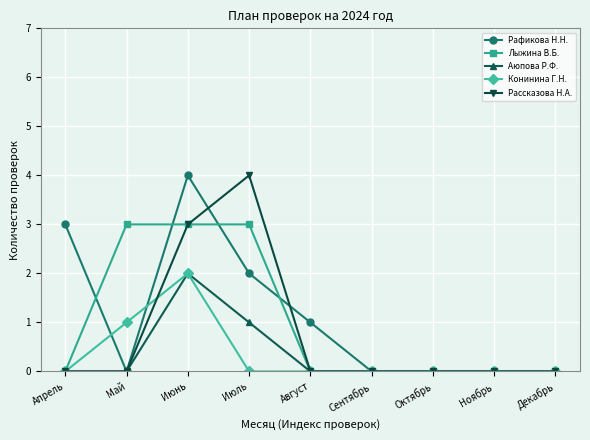

True or false: Рафикова Н.Н. and Рассказова Н.А. intersect in this chart.

True